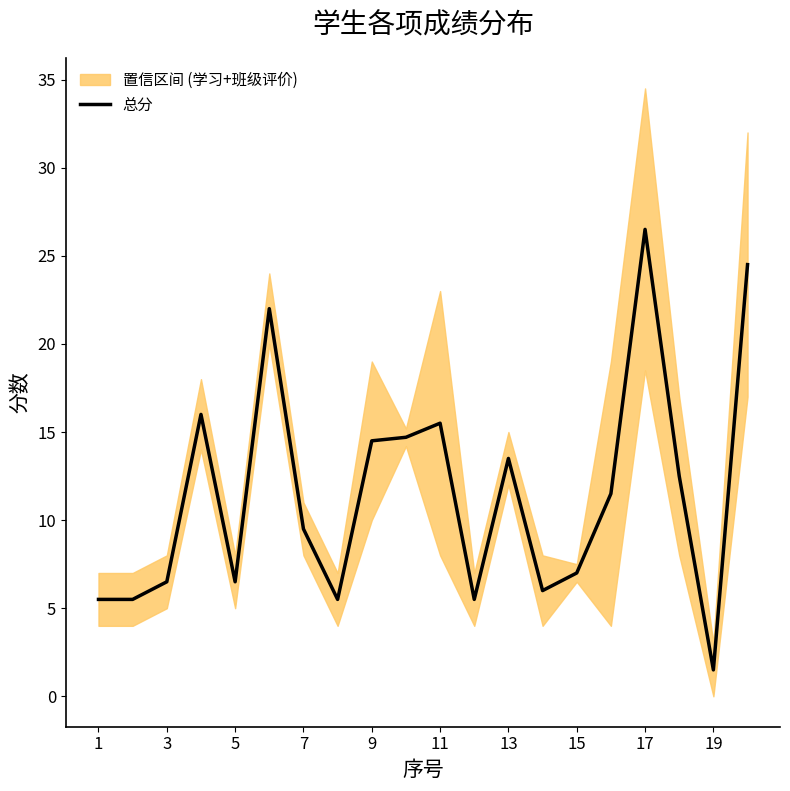

The 总分 series shows 2.7 at 5. True or false?

False